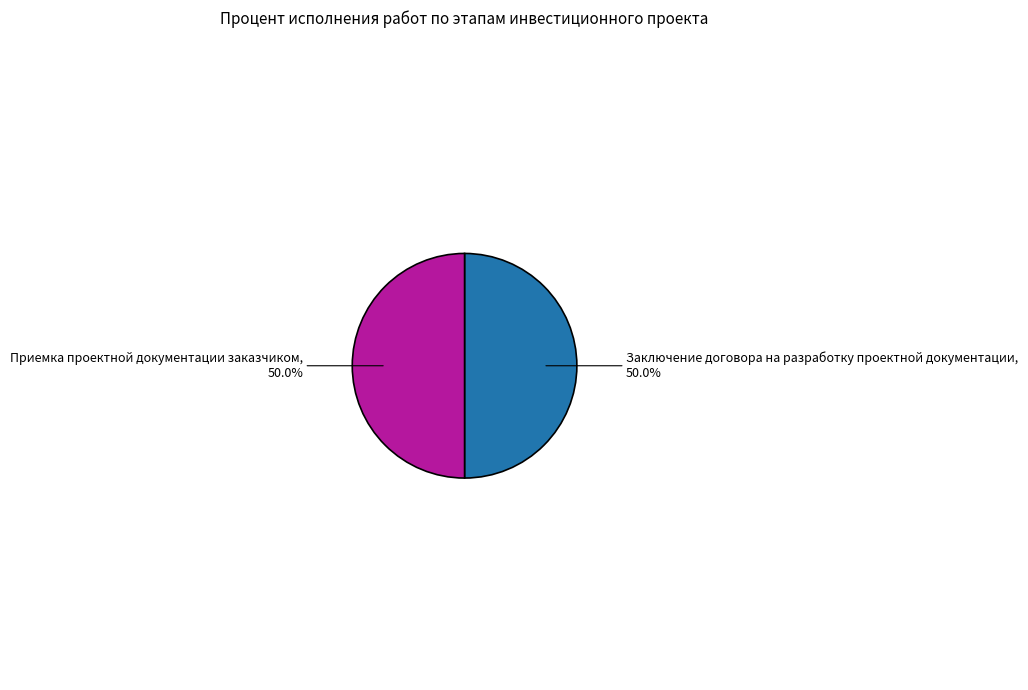

What is the ratio of the value at Приемка проектной документации заказчиком to the value at Заключение договора на разработку проектной документации?

1.0